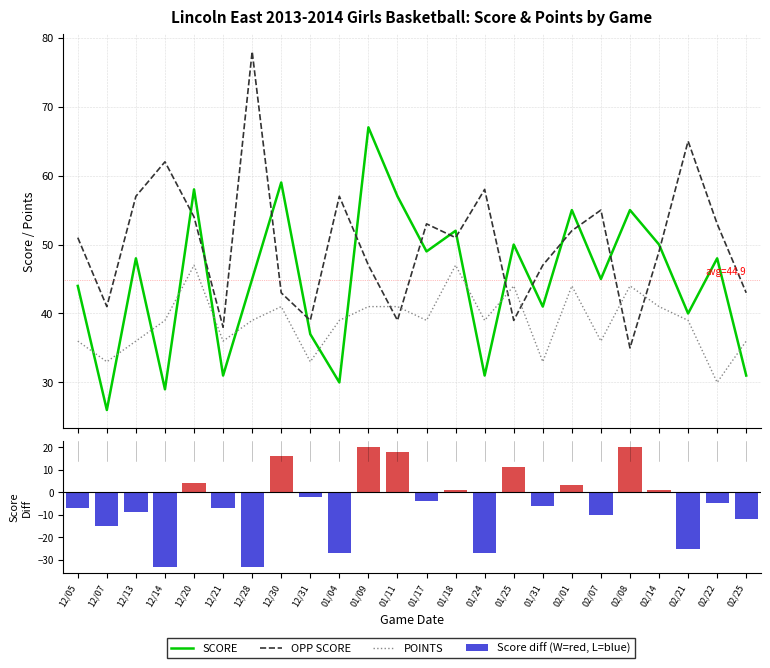

How many values in the POINTS series exceed 39?

9